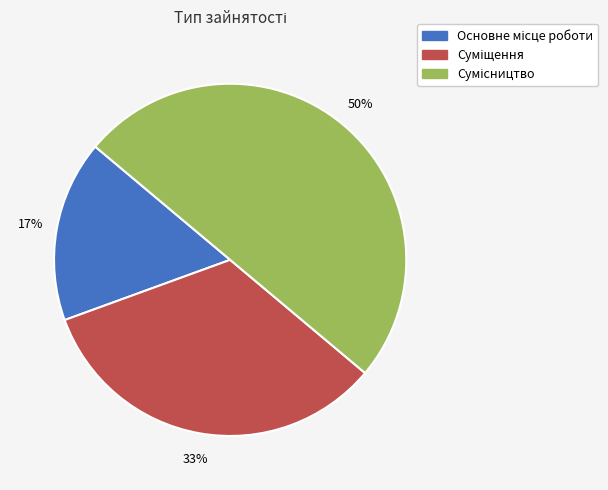

To the nearest percent, what is the difference between the largest and smallest slice percentages?

33%